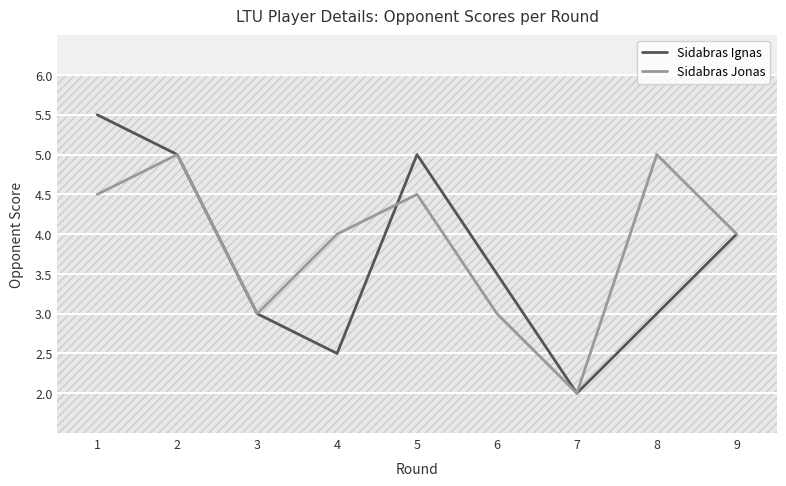

What is the maximum value for Sidabras Jonas?

5.0